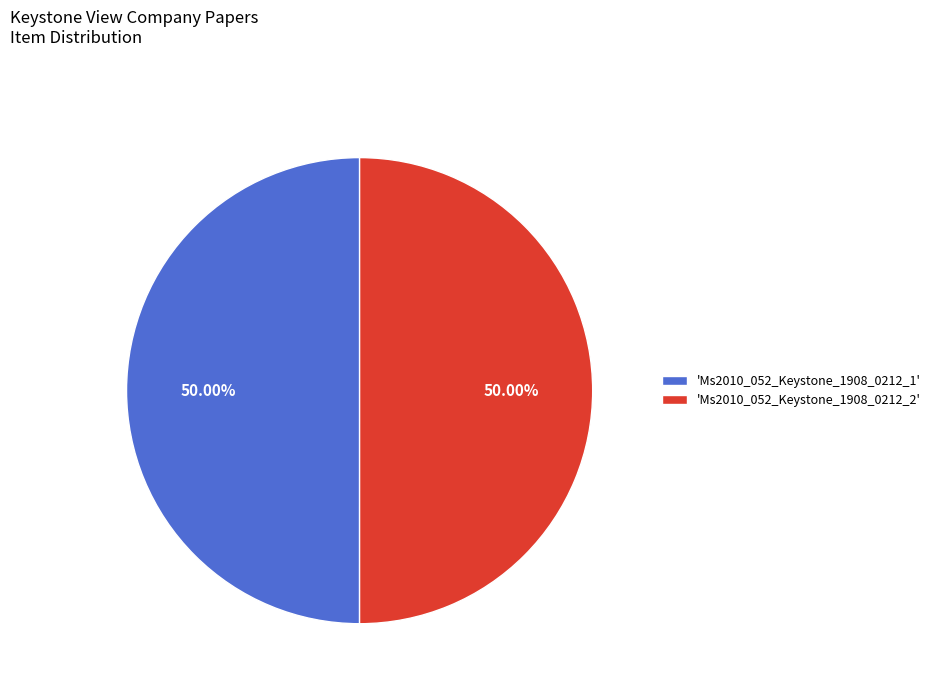

Do 'Ms2010_052_Keystone_1908_0212_2' and 'Ms2010_052_Keystone_1908_0212_1' together represent more than half of the pie?

Yes